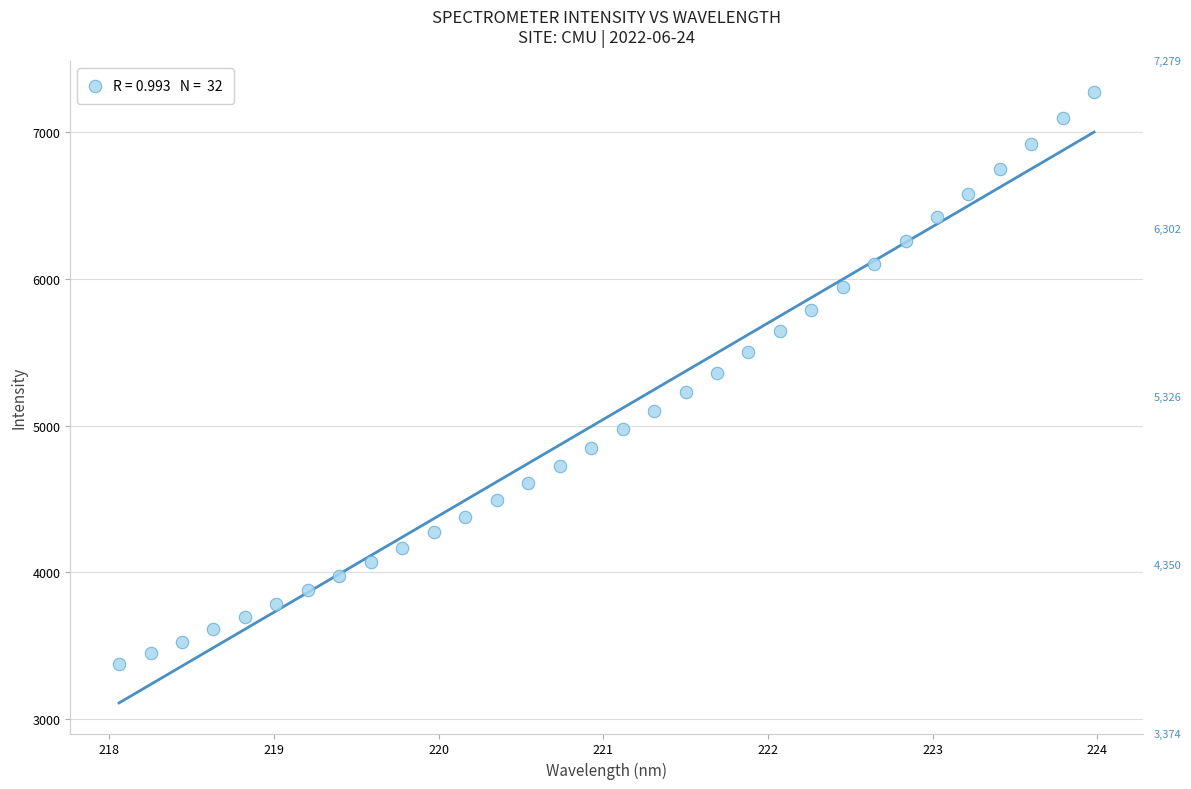

What is the range of X values (max minus min)?

5.9